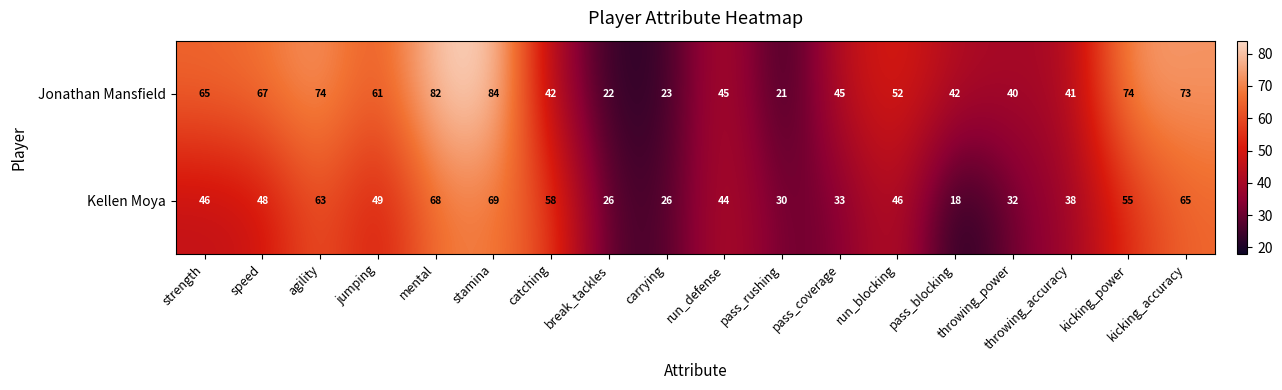

List the series in order of their peak value, highest first.

Jonathan Mansfield, Kellen Moya